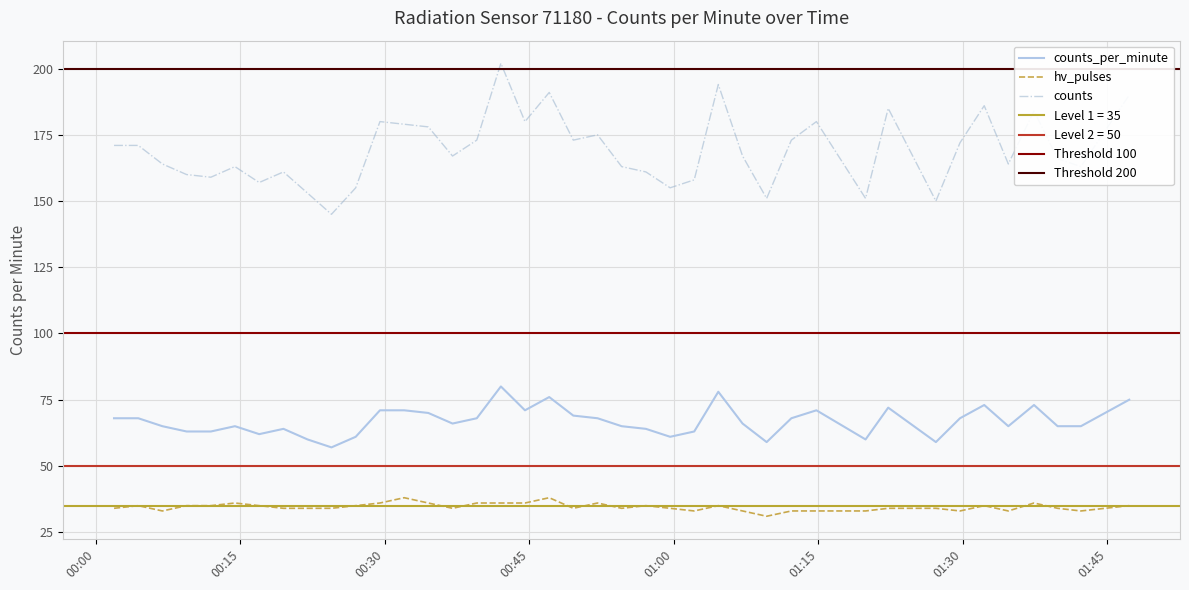

At which category does counts reach its first local valley?

2023-05-16T00:11:57